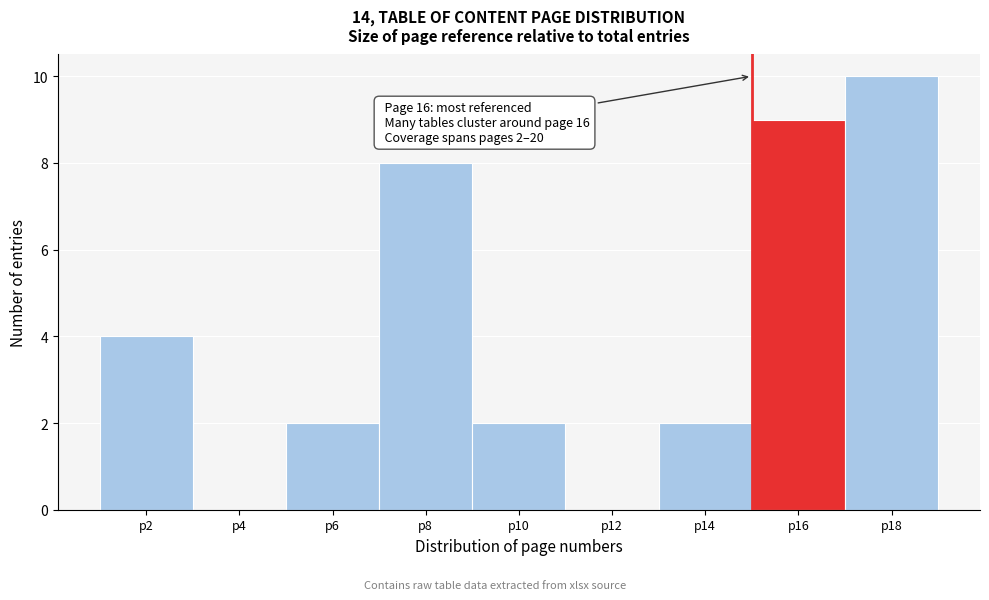

Reading left to right, extract all data points from this chart.

p2=4	p4=0	p6=2	p8=8	p10=2	p12=0	p14=2	p16=9	p18=10